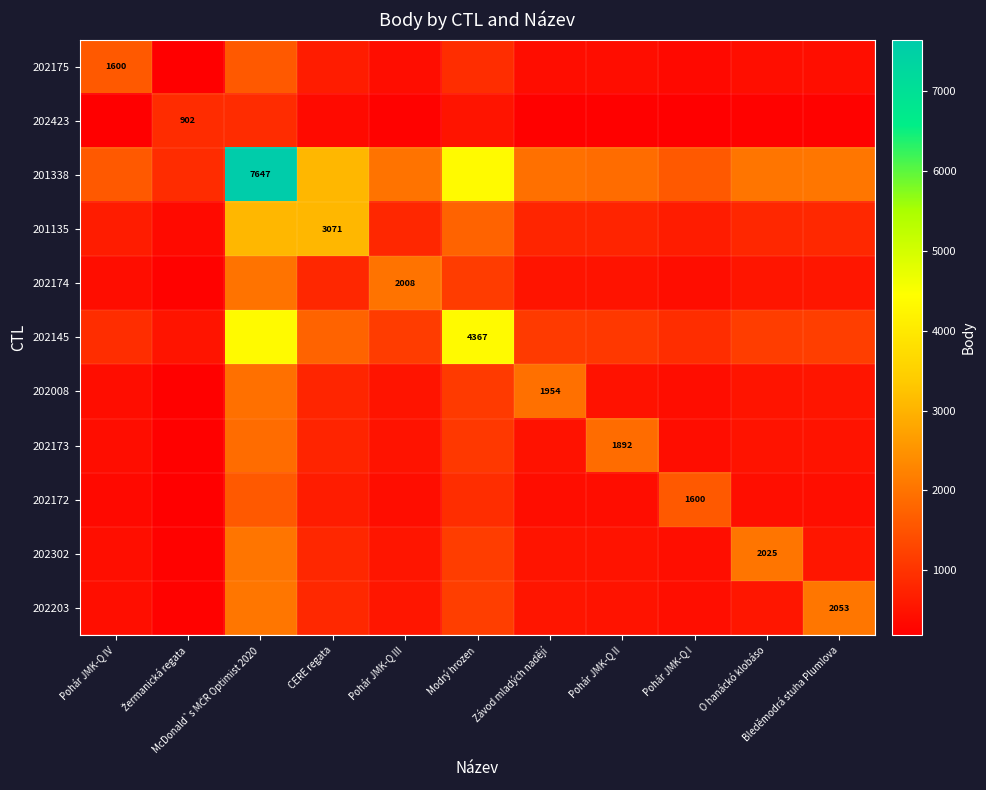

Which series has the largest range (max minus min)?

201338